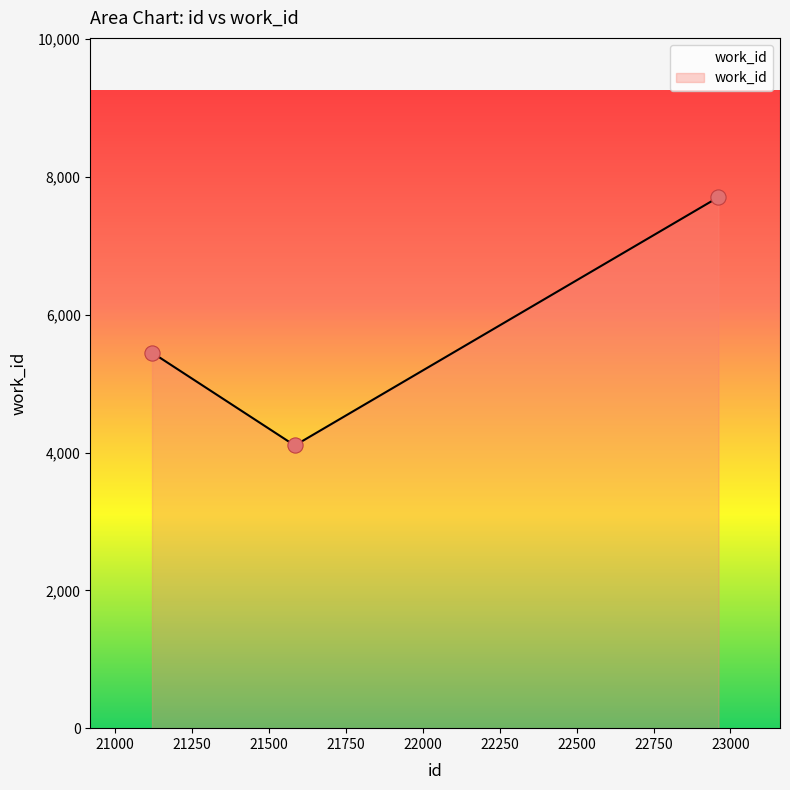

Which has a higher value, 21120 or 22961?

22961